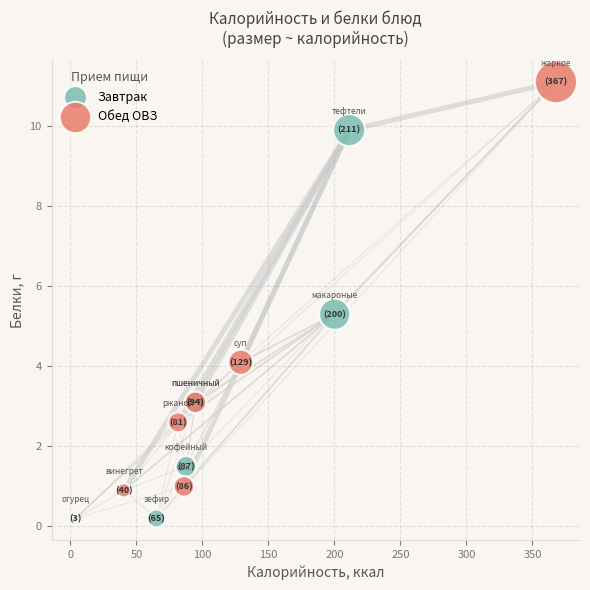

Which series contains the highest Y value?

Обед ОВЗ